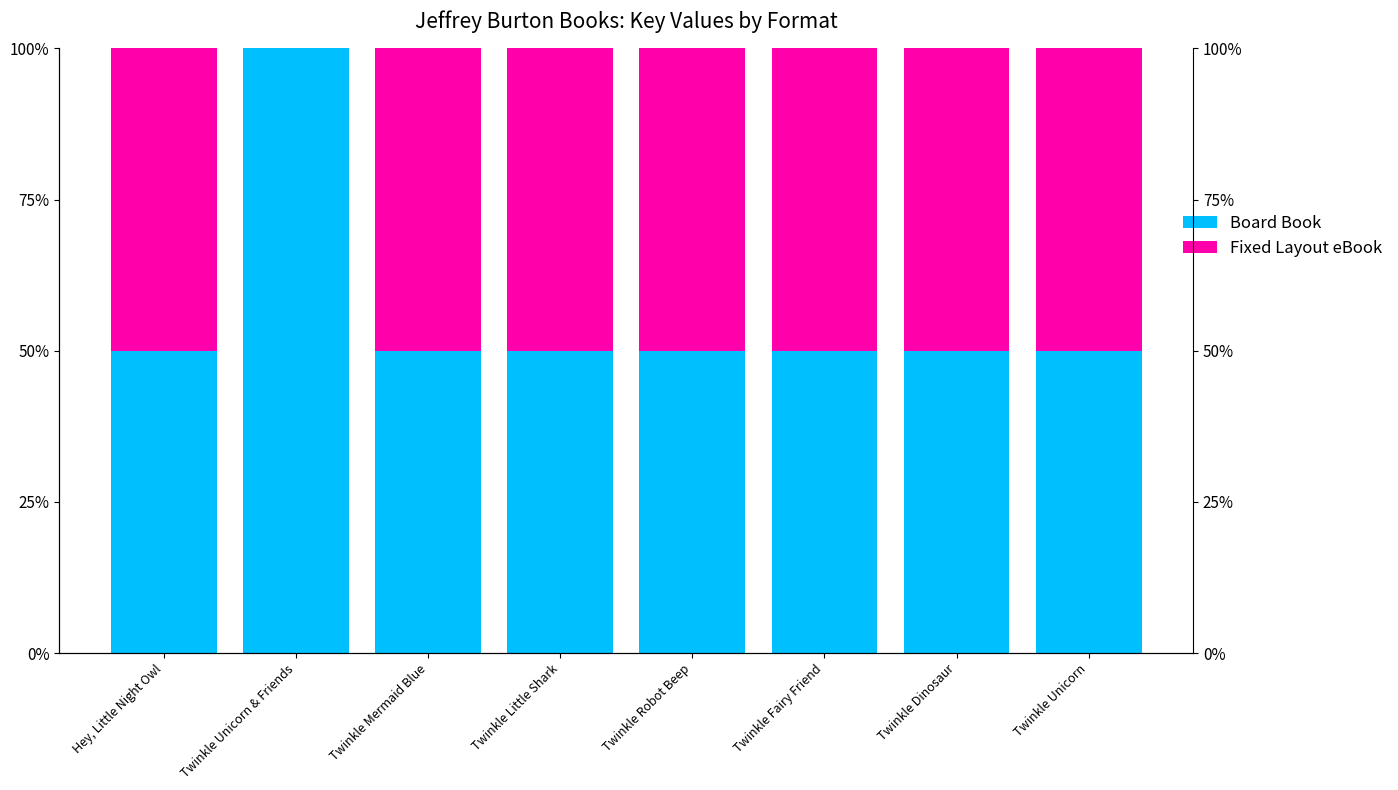

What is the label of the 5th bar from the right?

Twinkle Little Shark